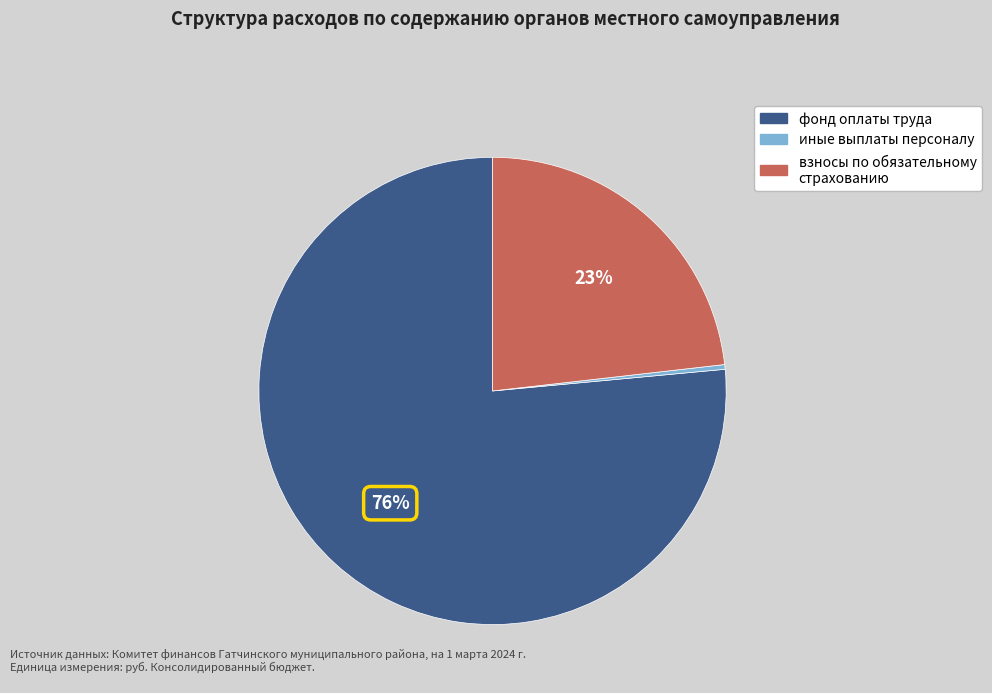

Which category accounts for the majority?

фонд оплаты труда